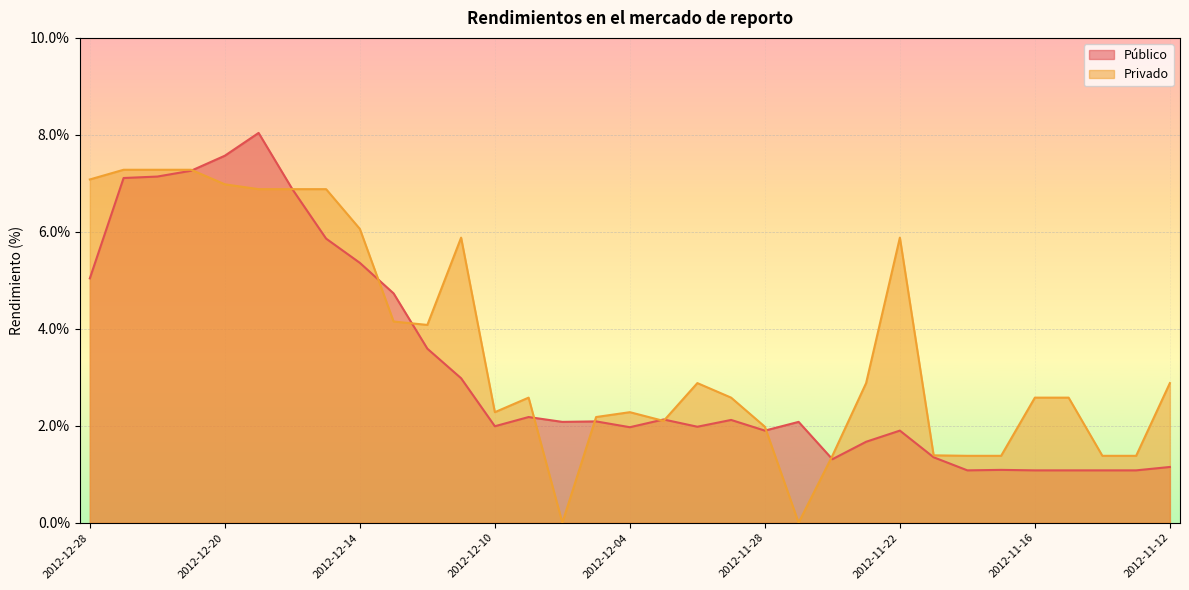

The Privado series shows 6.9 at 2012-12-17. True or false?

True